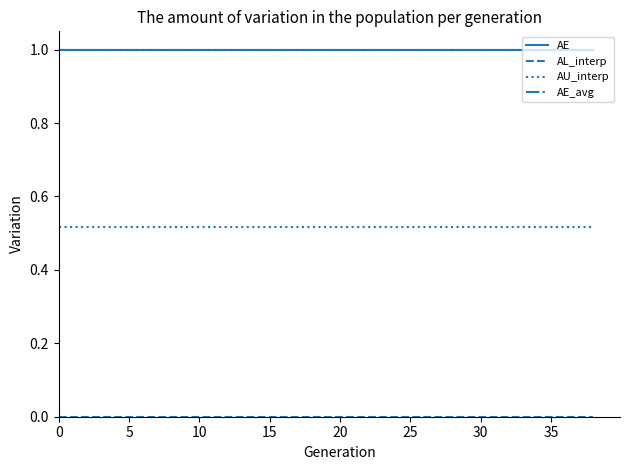

True or false: AE_avg and AE intersect in this chart.

False